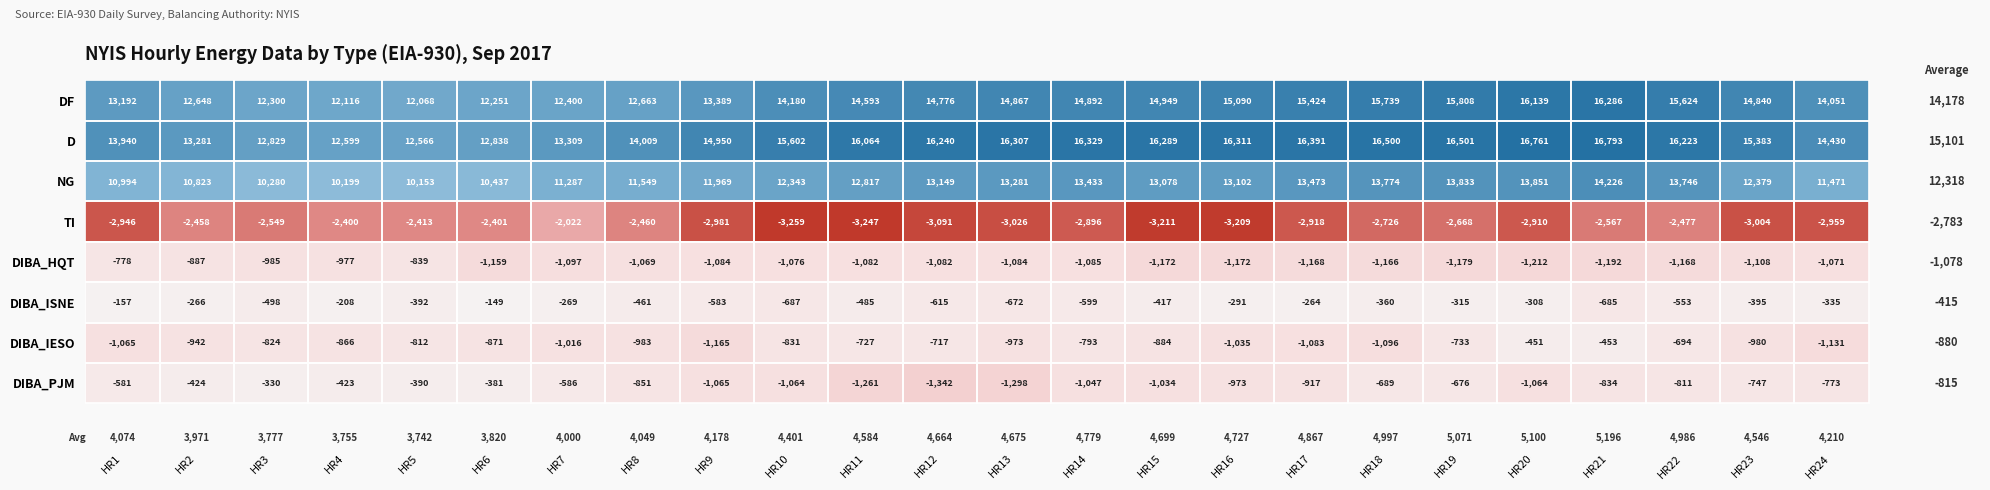

At which label does DIBA_ISNE first exceed -392?

HR1